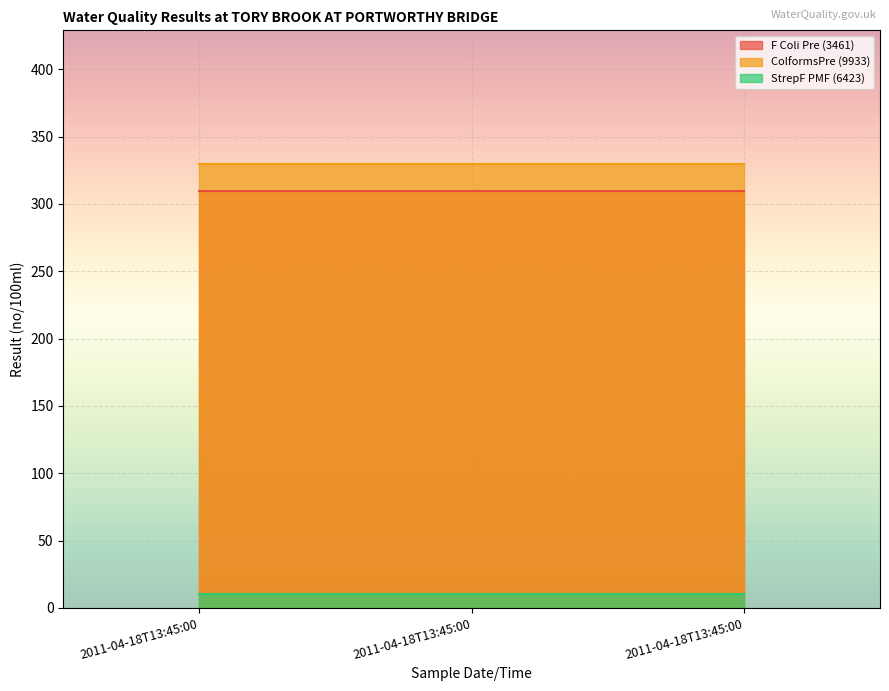

What is the sum of the StrepF PMF (6423) values at 2011-04-18T13:45:00 and 2011-04-18T13:45:00?

20